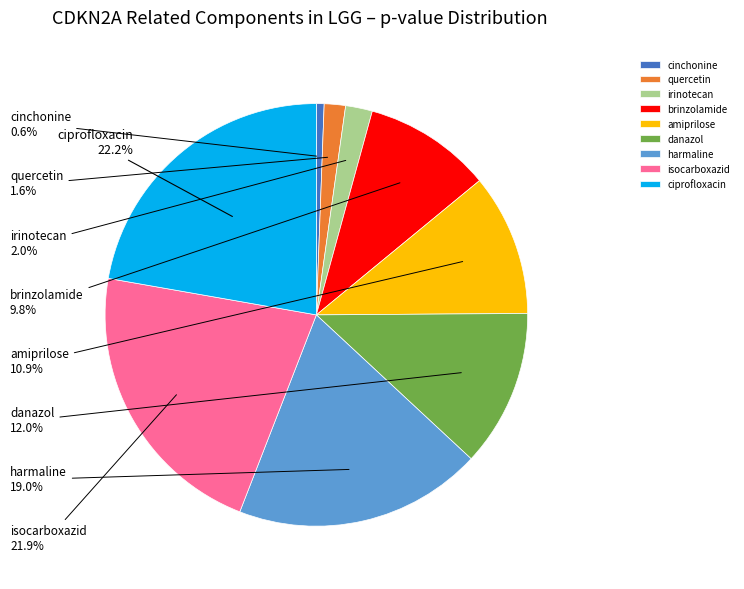

The danazol slice represents 22% of the pie. True or false?

False